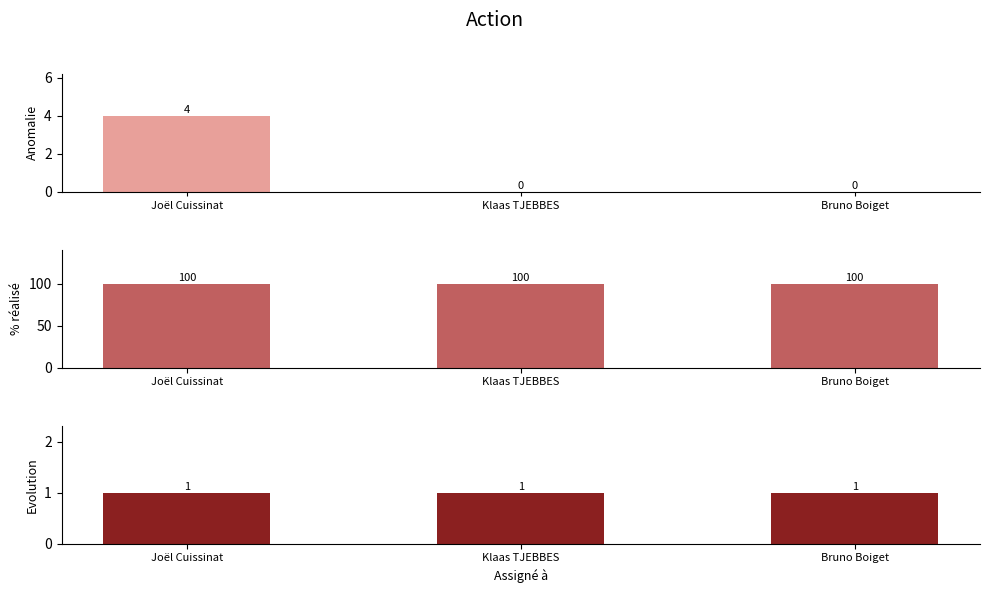

How many groups of bars are there?

3